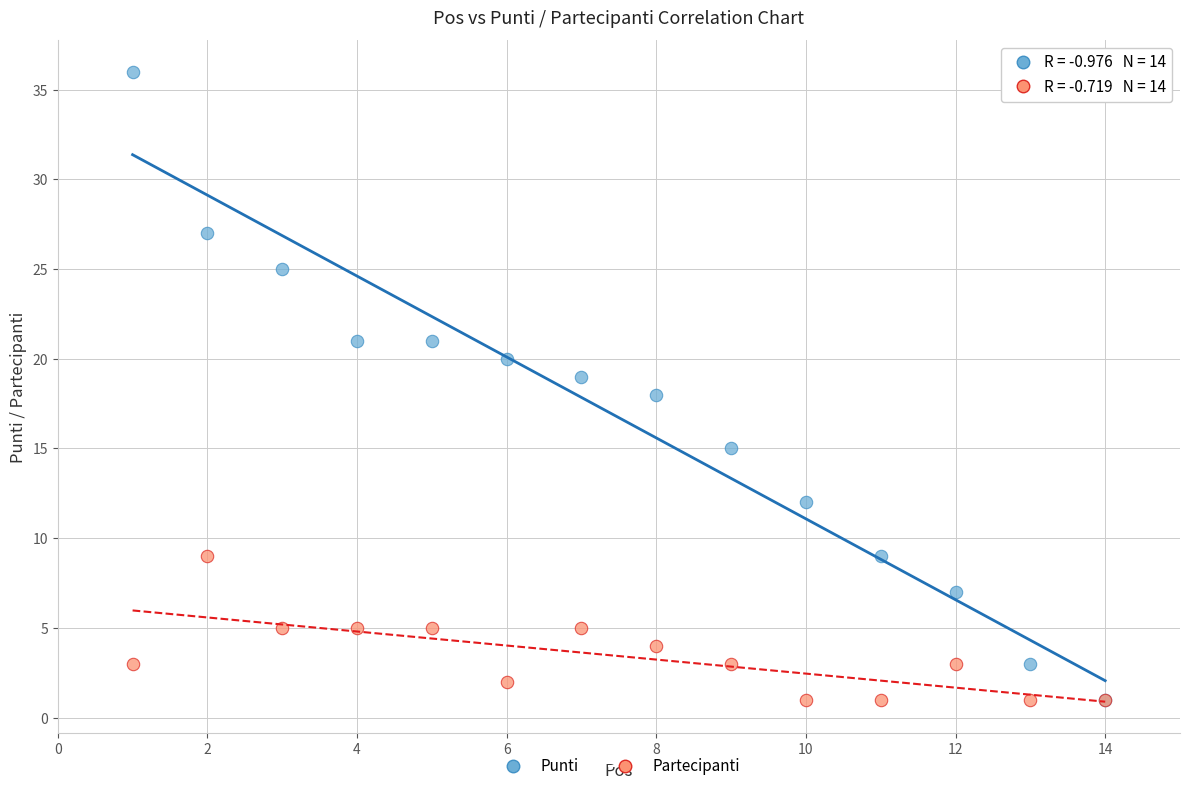

What are all the series names shown in the legend?

Punti, Partecipanti